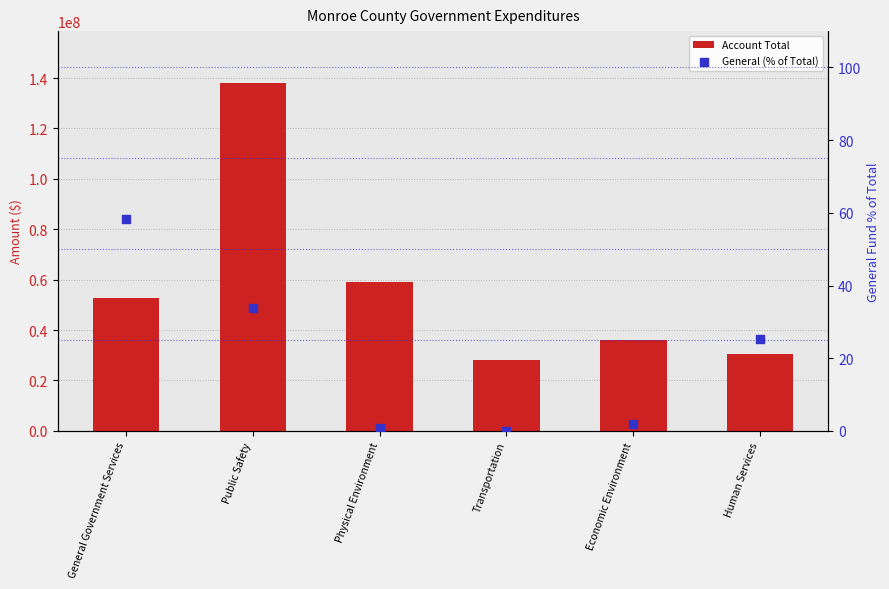

What is the total value across all series at Human Services?

30593260.2